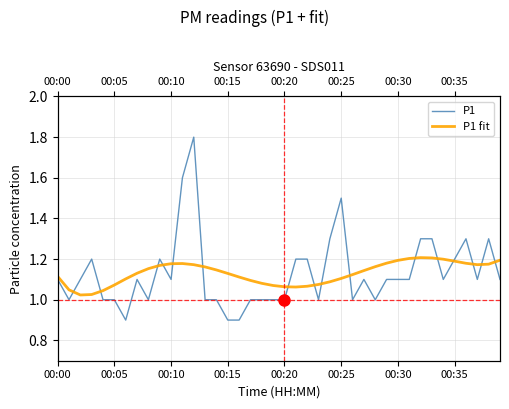

Which series has the largest total across all categories?

P1